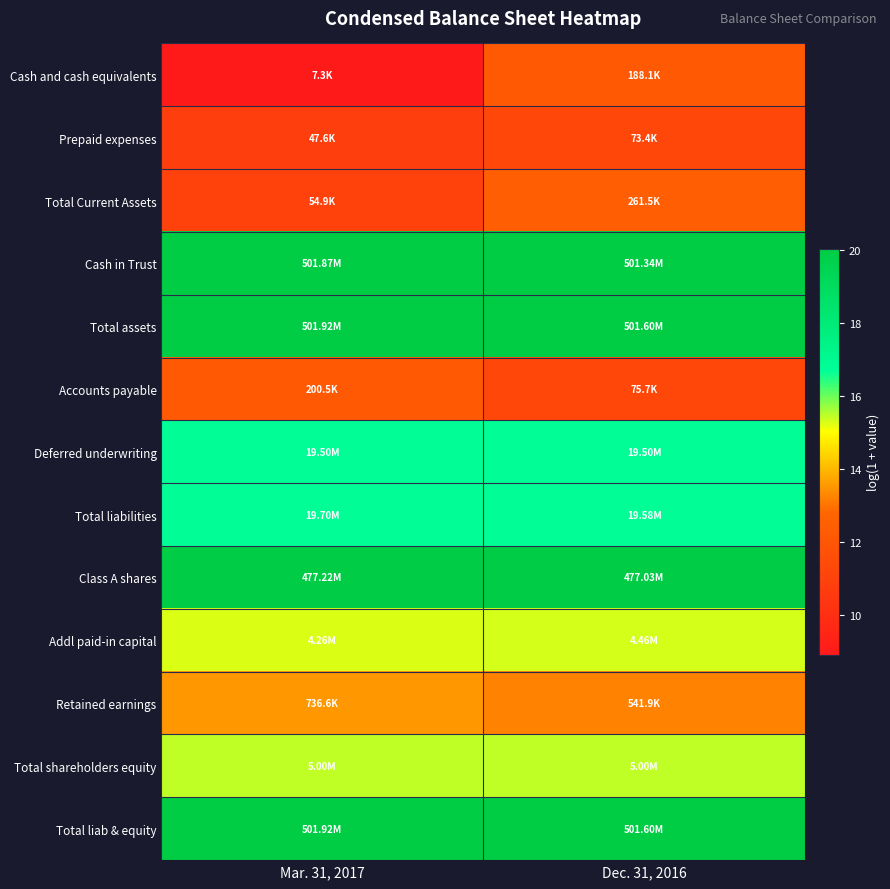

At how many categories does at least one series exceed 17?

2